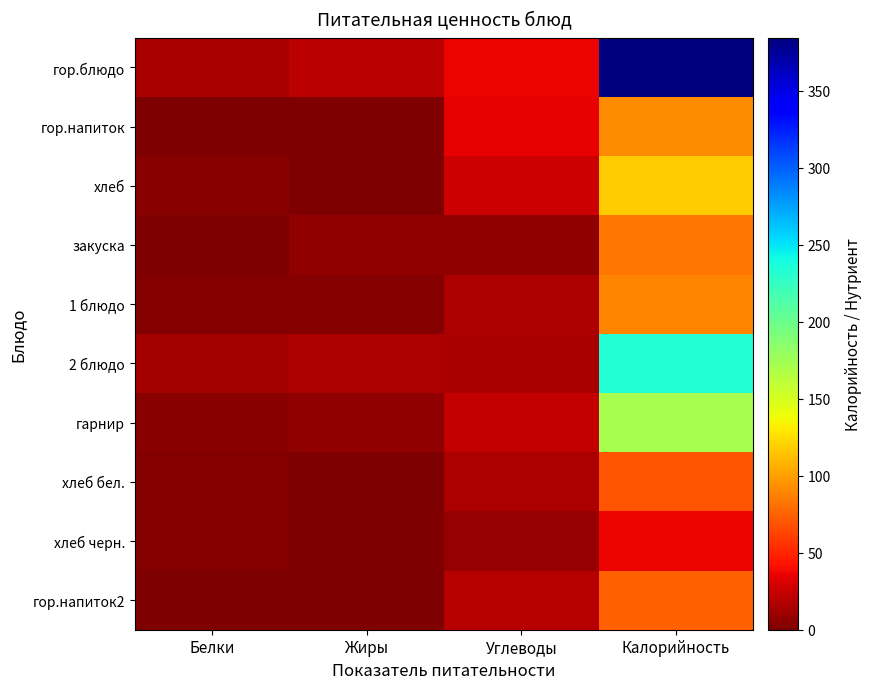

What is the difference between the highest and lowest values at Белки?

14.7